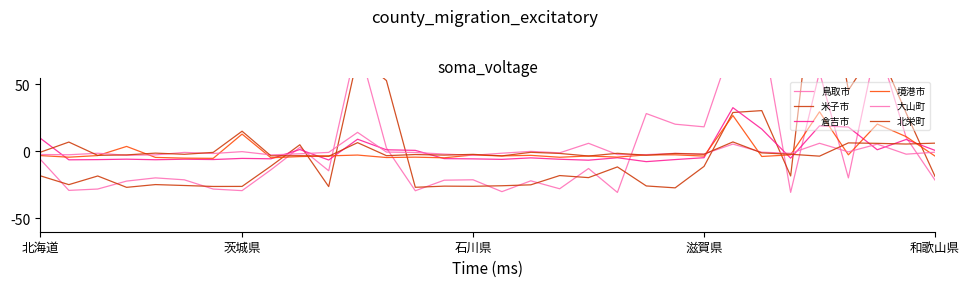

How many intersections are there between 鳥取市 and 大山町?

10